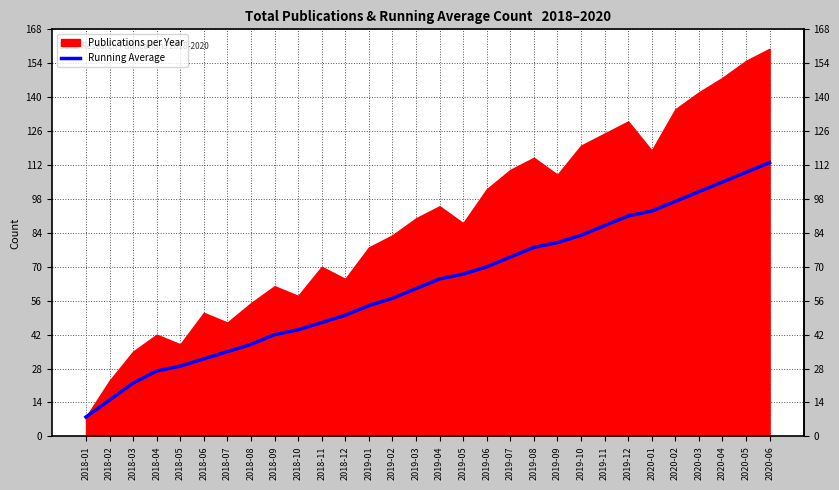

Reading right to left, what are all the values shown in this chart?

113	109	105	101	97	93	91	87	83	80	78	74	70	67	65	61	57	54	50	47	44	42	38	35	32	29	27	22	15	8